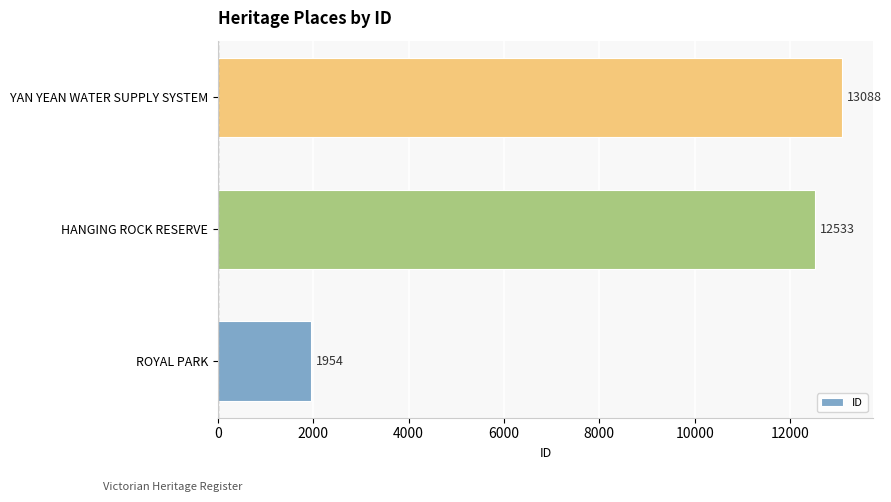

Does the chart contain stacked bars?

No